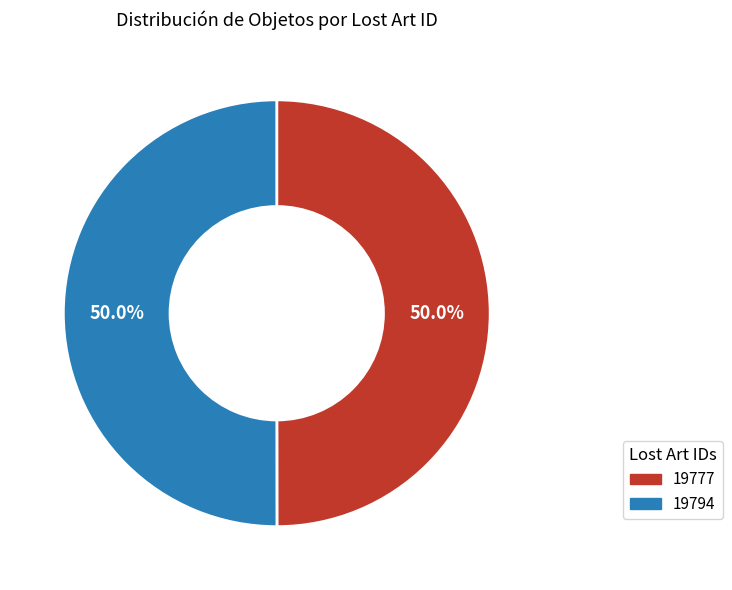

To the nearest percent, what is the average slice percentage?

50%